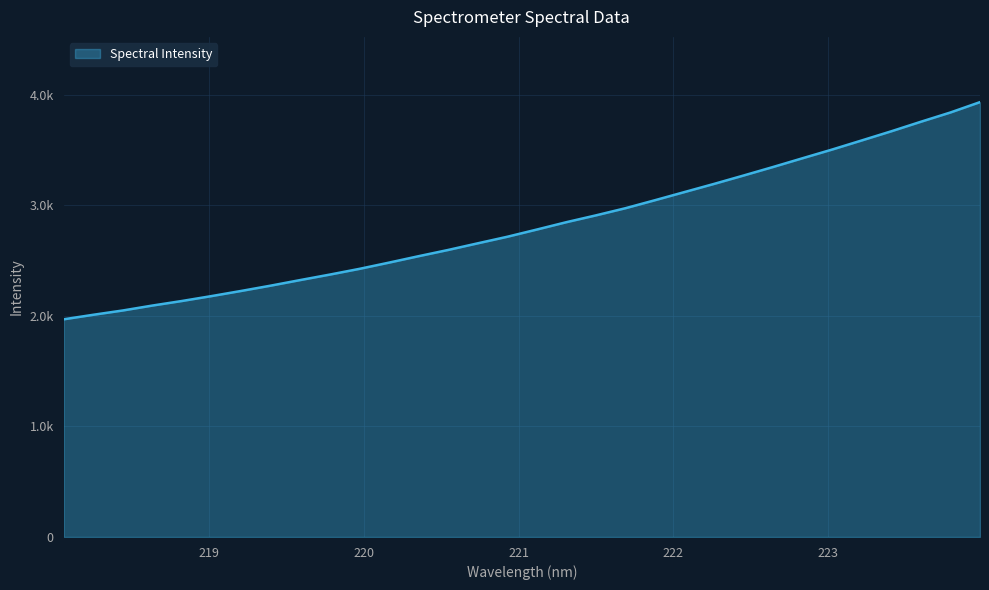

Does the chart display data point markers on the line(s)?

No